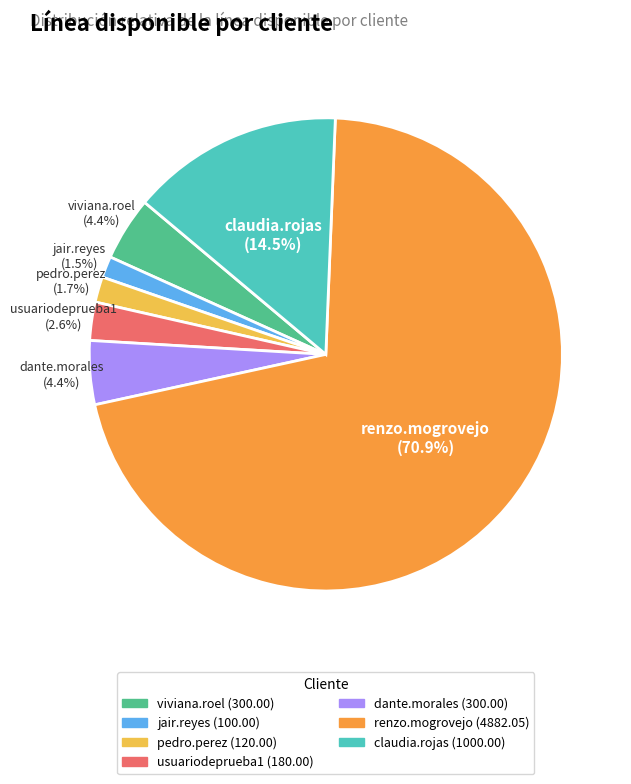

Does any single category account for the majority?

Yes